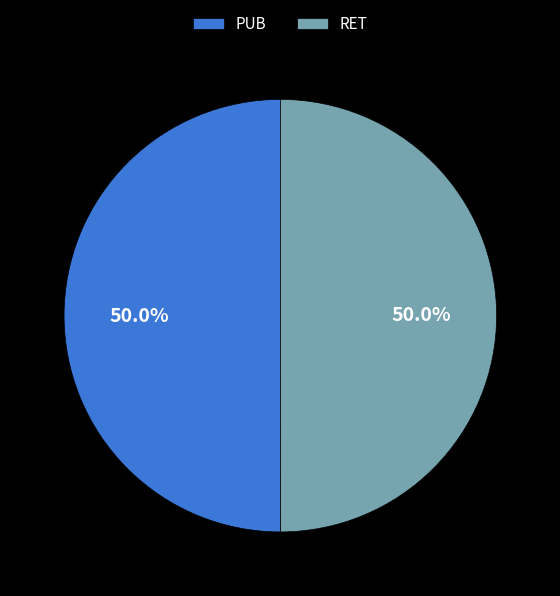

Approximately how many times larger is the value at RET compared to PUB?

1.0